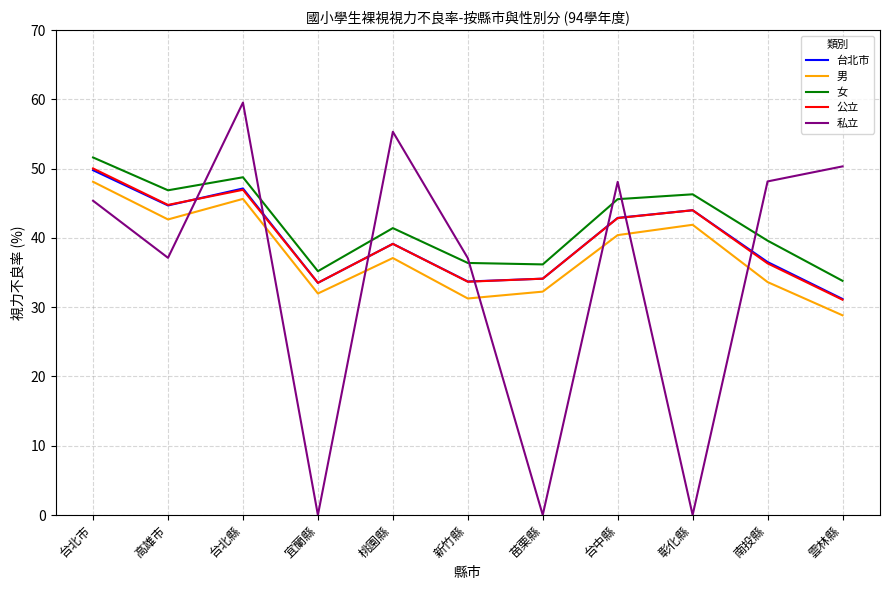

What is the total value across all series at 新竹縣?

172.1